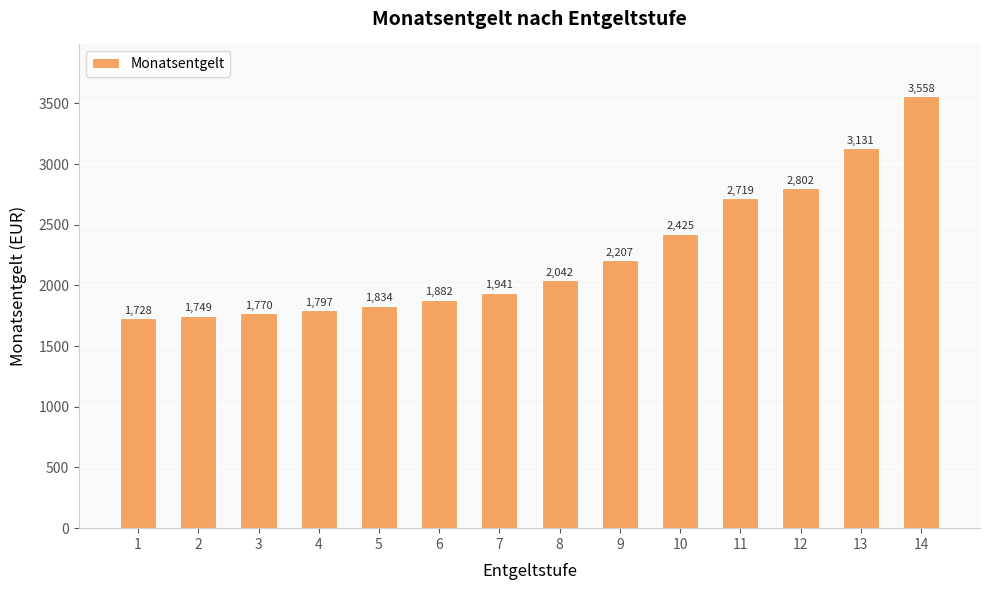

How many bars are there in total?

14